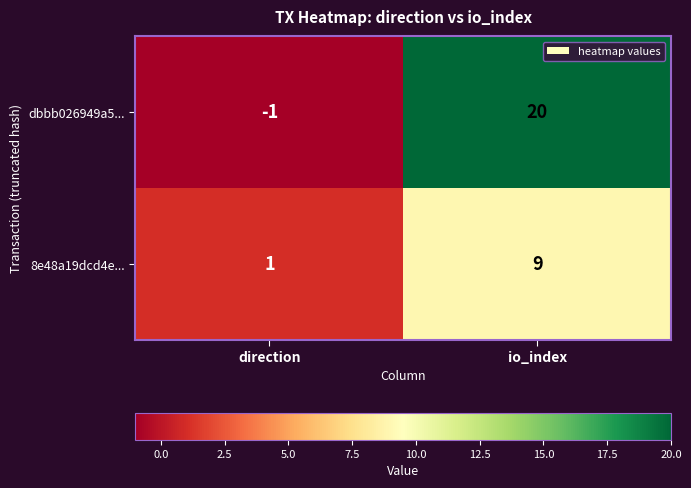

True or false: 8e48a19dcd4e... has a value of 9 at io_index.

True